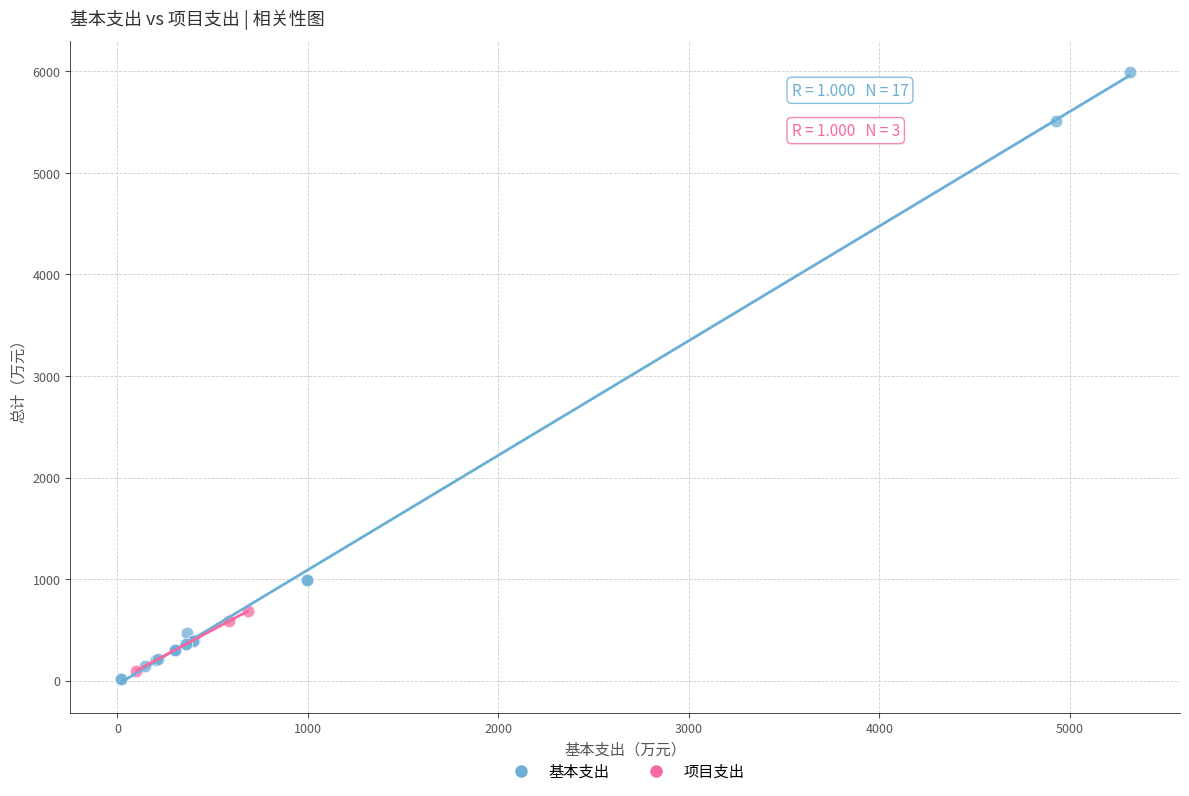

Which series contains the highest Y value?

基本支出